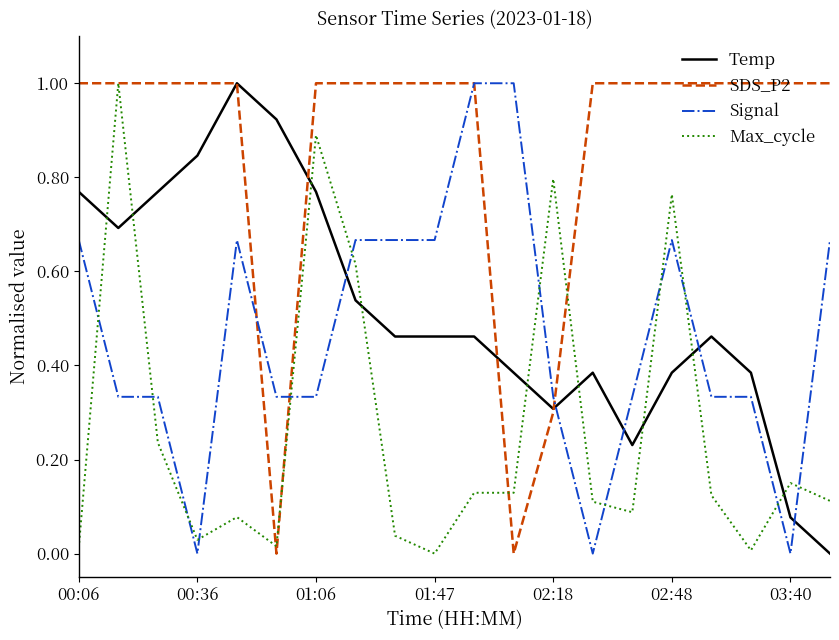

What is the sum of all Signal values?

9.3